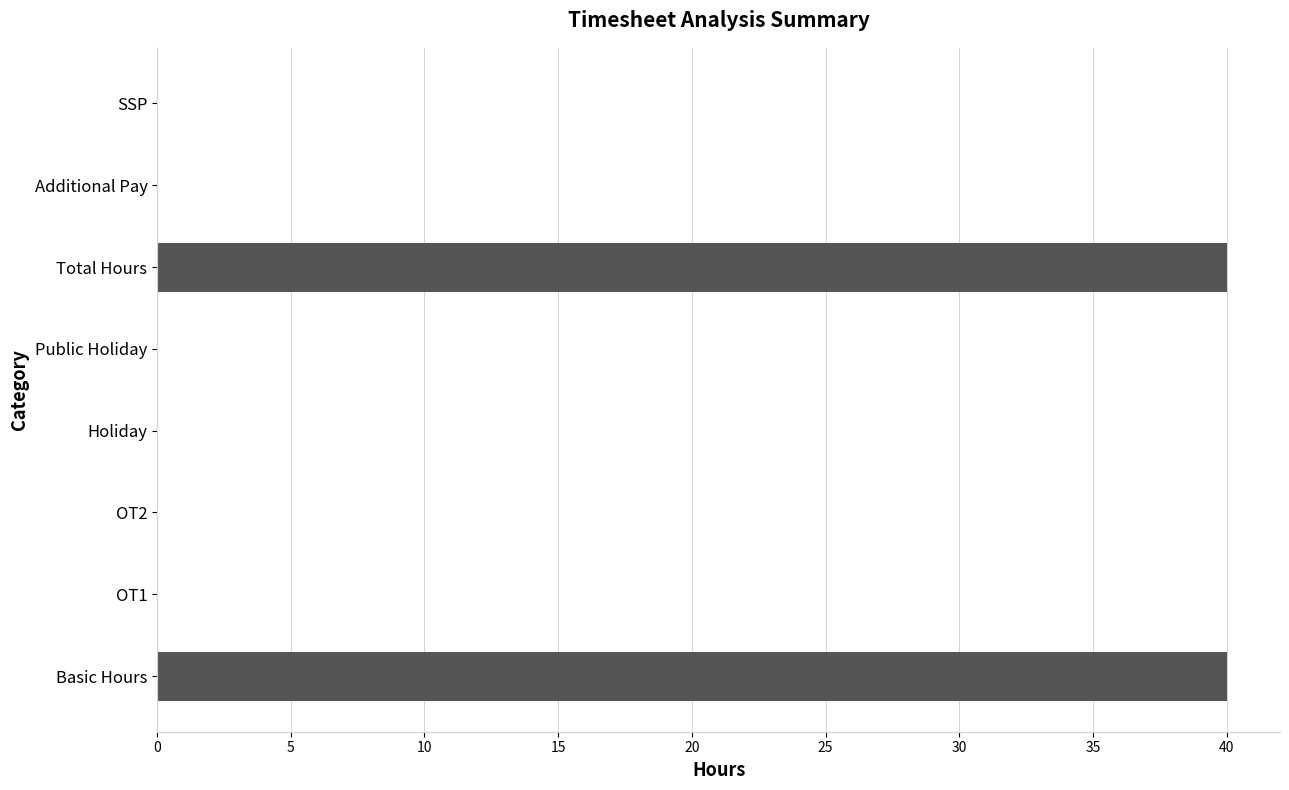

Which has a higher value, Additional Pay or Total Hours?

Total Hours